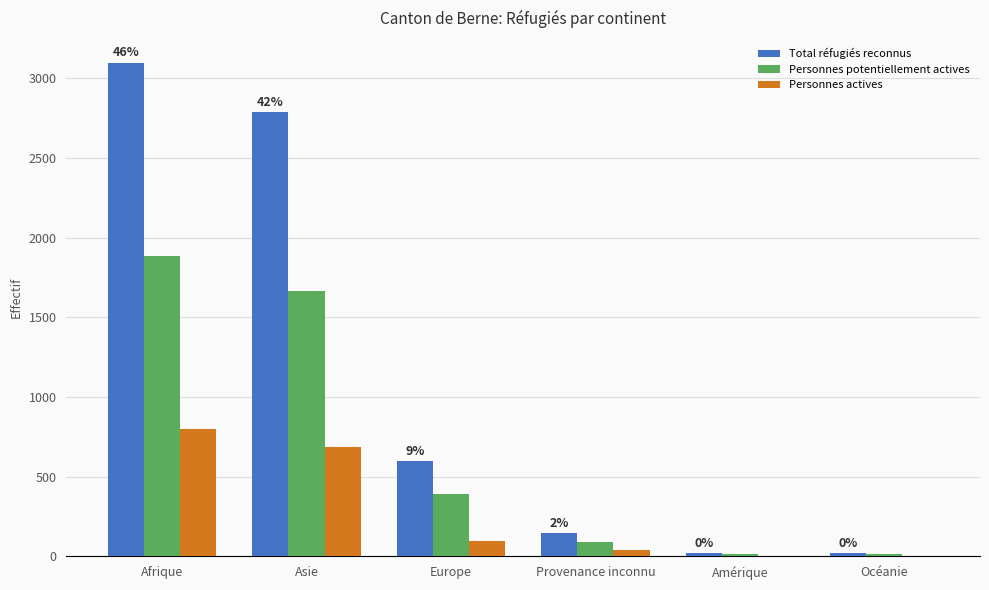

Count the number of categories in the chart.

6